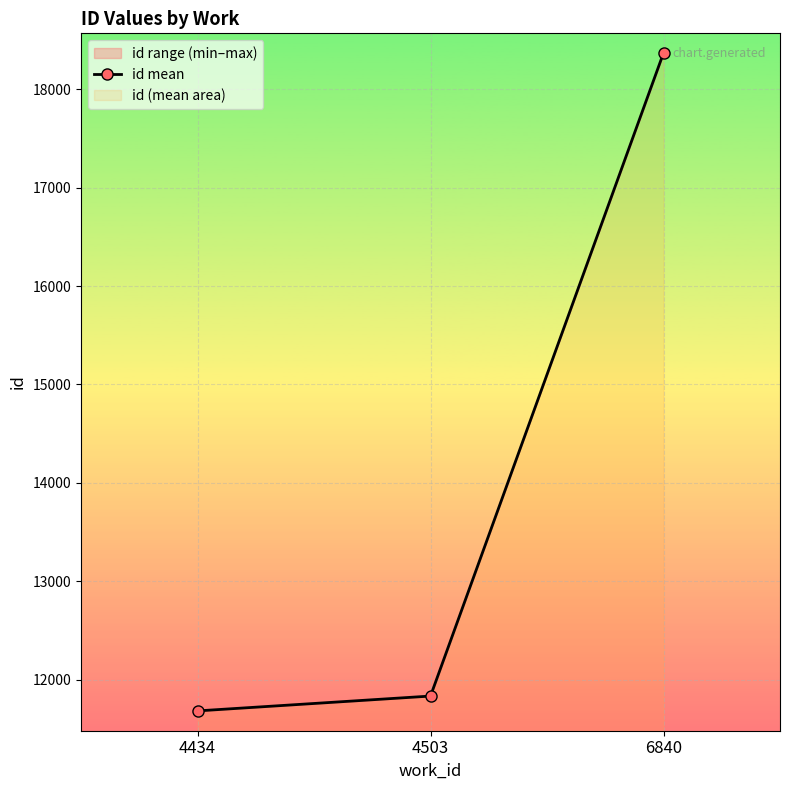

How many series are shown in this chart?

1